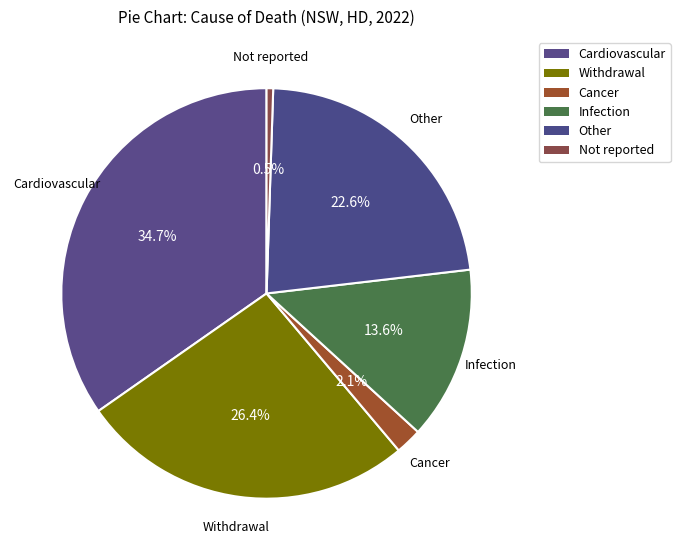

Between Other and Cancer, which is larger?

Other